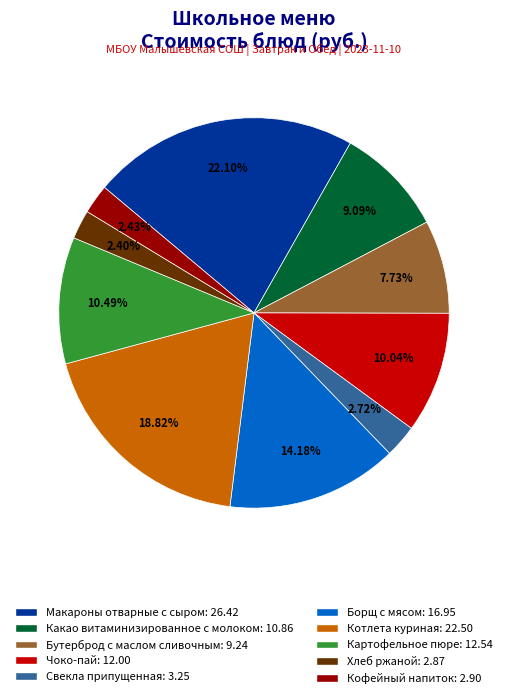

How many slices are in this pie chart?

10